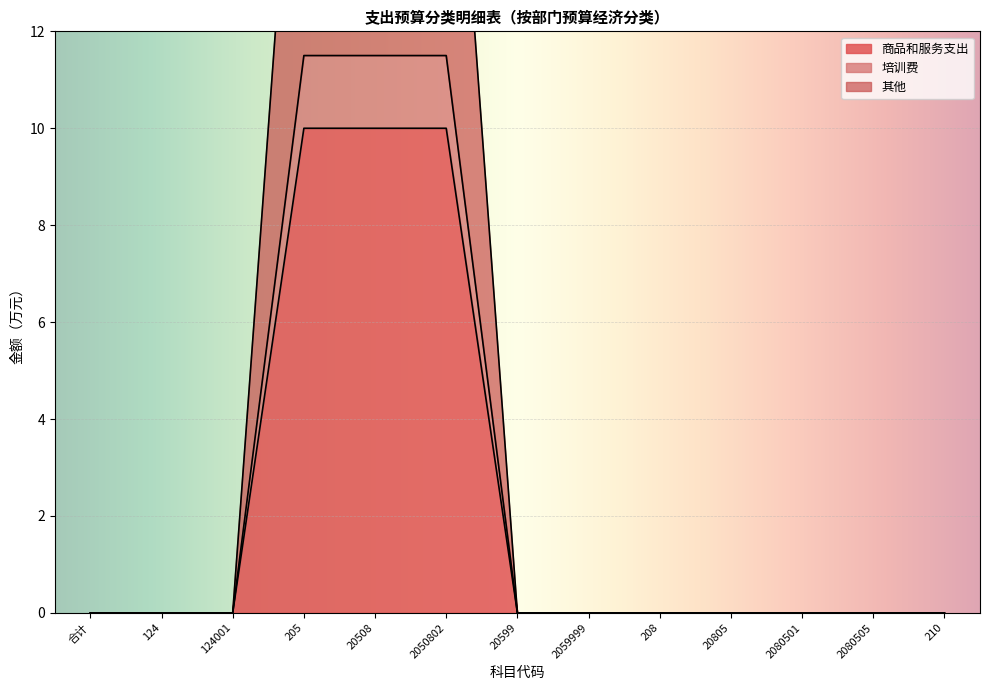

Which label corresponds to the largest value in the chart?

205